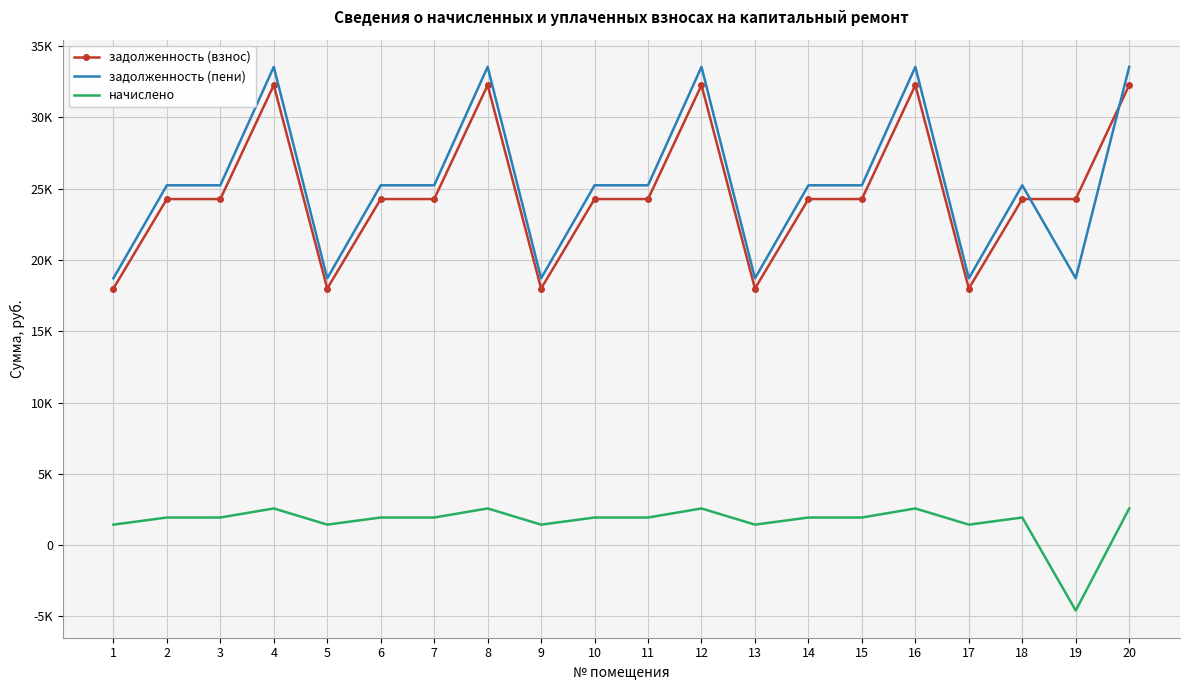

Rank the series by their maximum value, from lowest to highest.

начислено, задолженность (взнос), задолженность (пени)